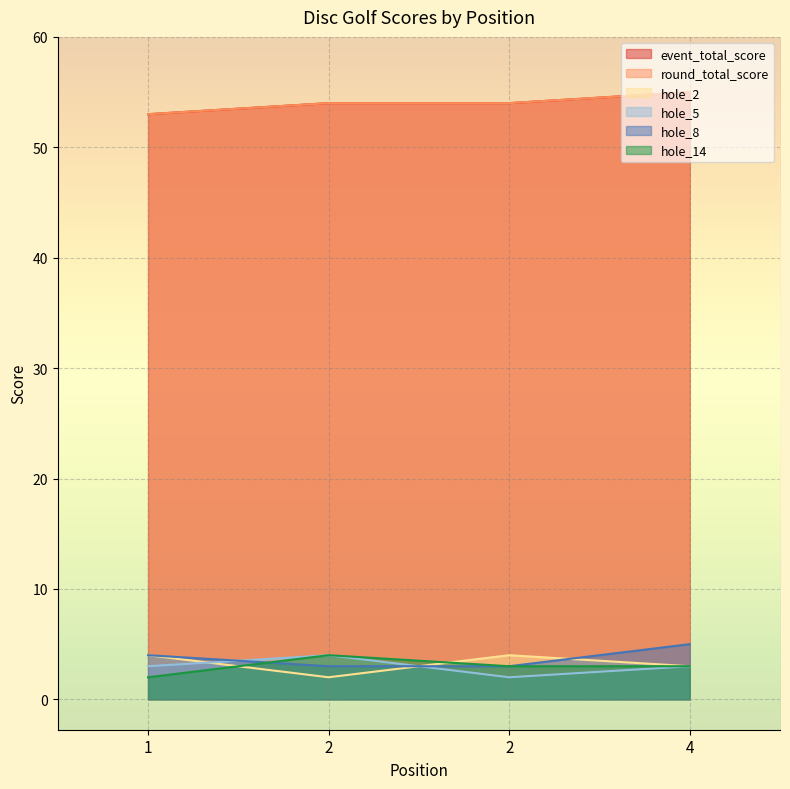

What are all the series names shown in the legend?

event_total_score, round_total_score, hole_2, hole_5, hole_8, hole_14